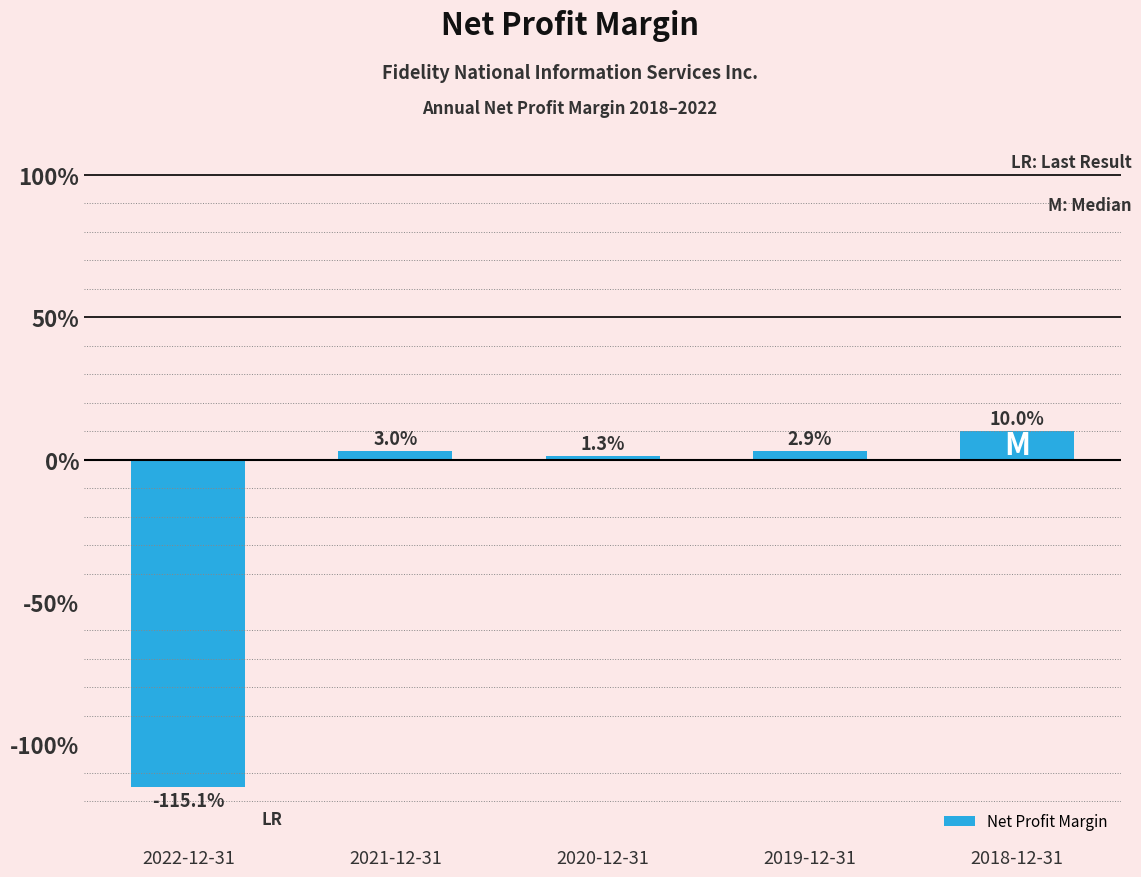

What position from the right is 2020-12-31?

3